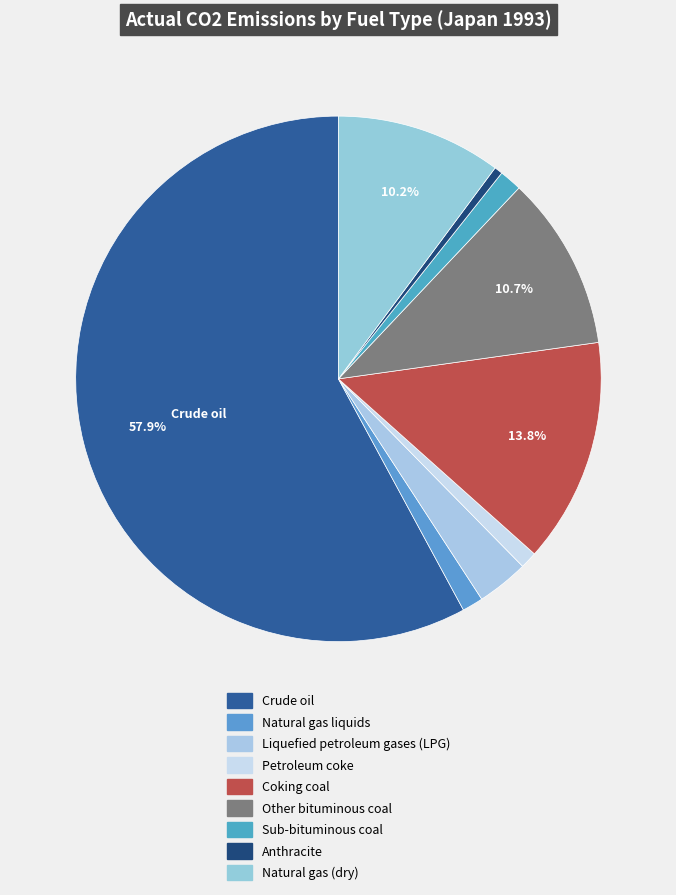

Rank the categories by value from lowest to highest.

Anthracite, Petroleum coke, Natural gas liquids, Sub-bituminous coal, Liquefied petroleum gases (LPG), Natural gas (dry), Other bituminous coal, Coking coal, Crude oil